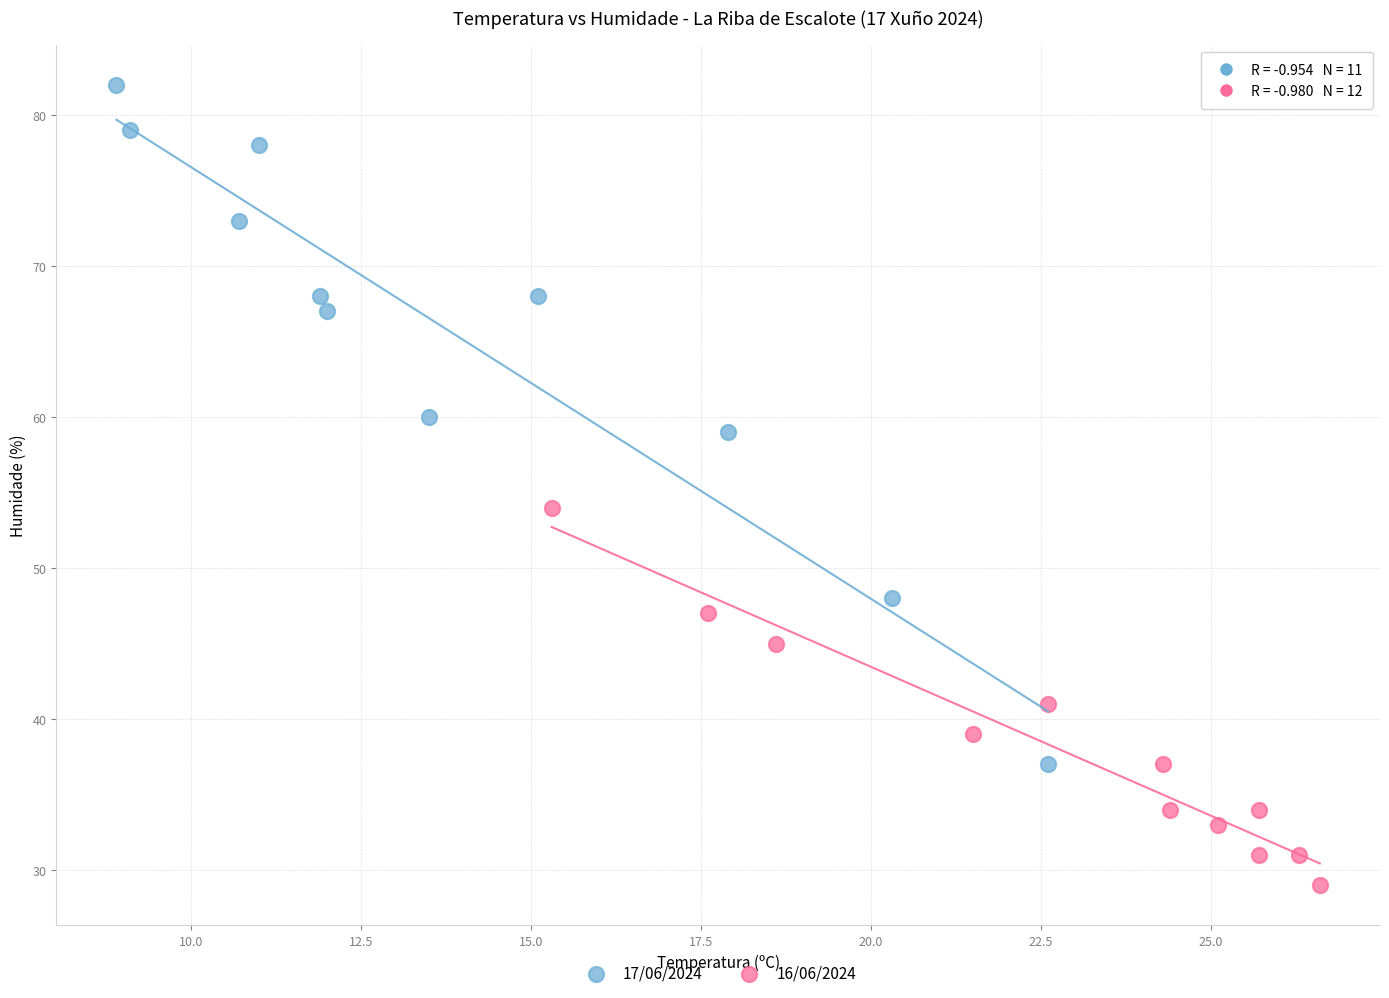

Which series contains the lowest Y value?

16/06/2024